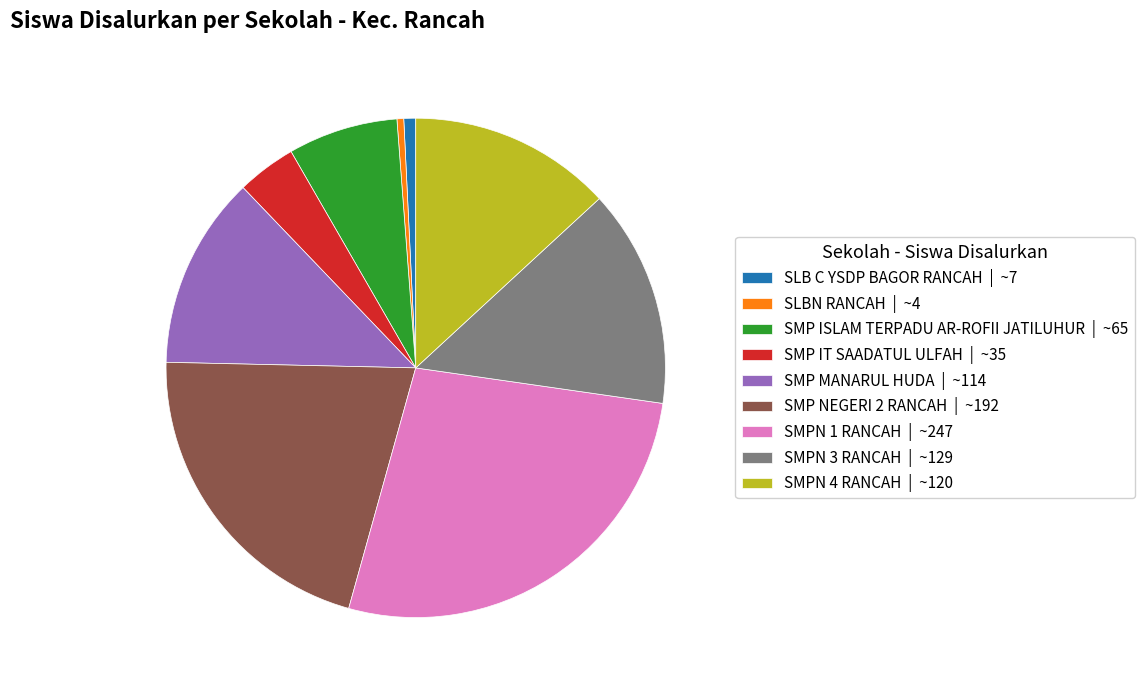

Is the sum of SLBN RANCAH | ~4 and SMPN 3 RANCAH | ~129 greater than half?

No